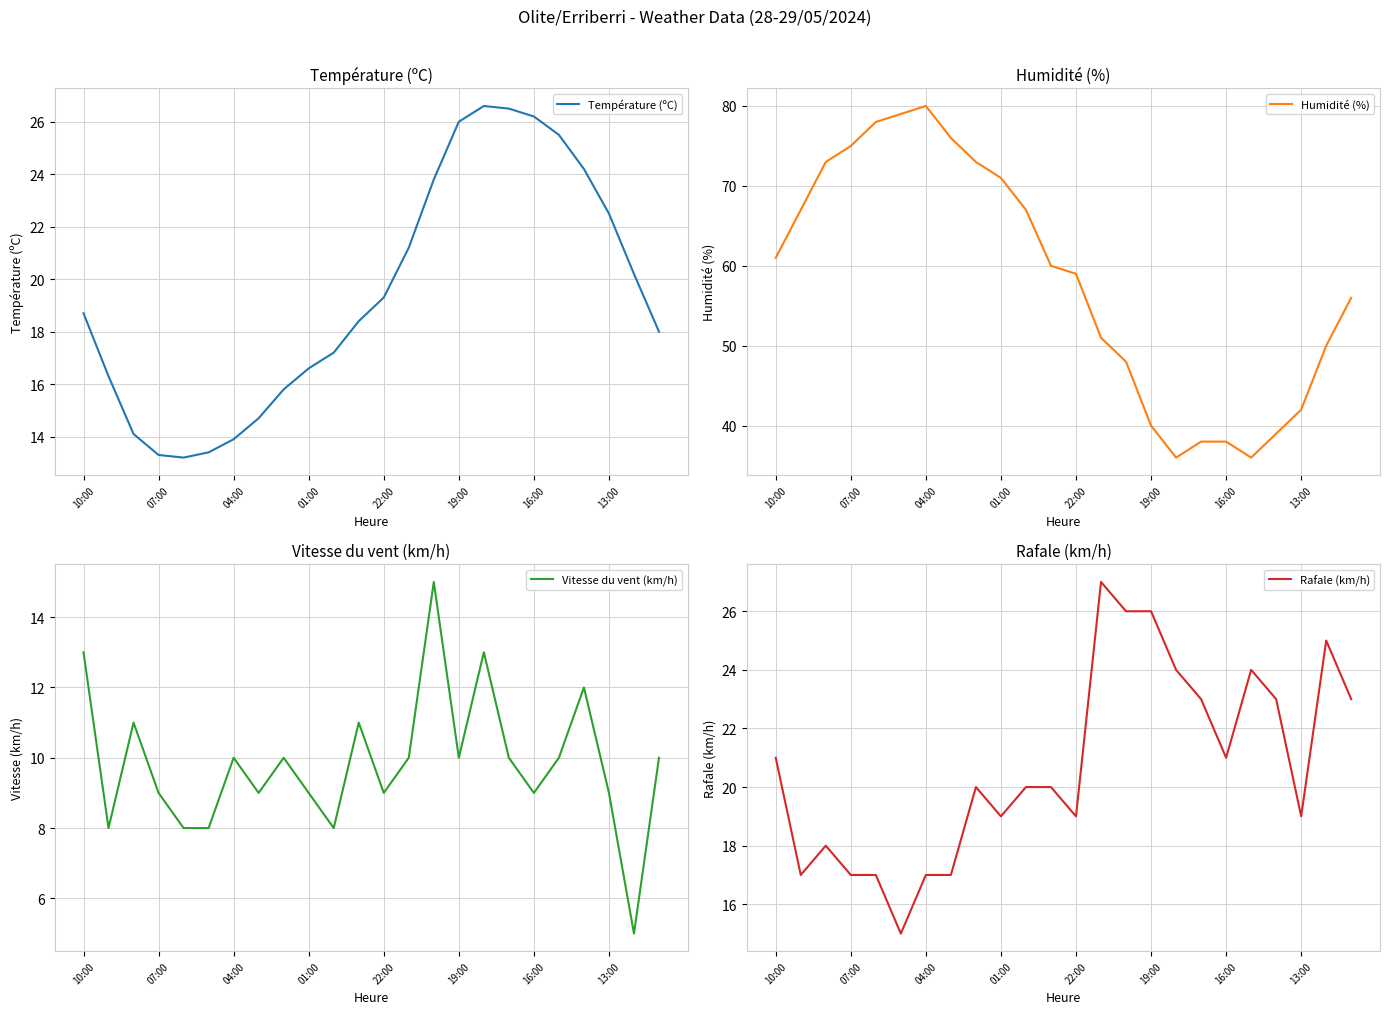

True or false: Température (ºC) has a value of 38.4 at 19:00.

False